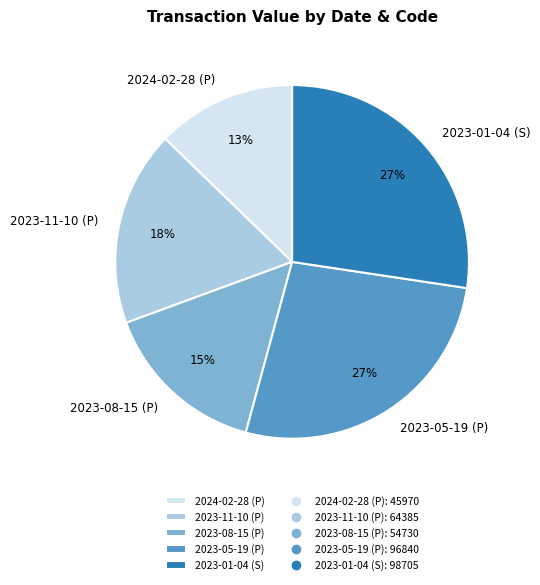

Which slice is the smallest?

2024-02-28 (P)